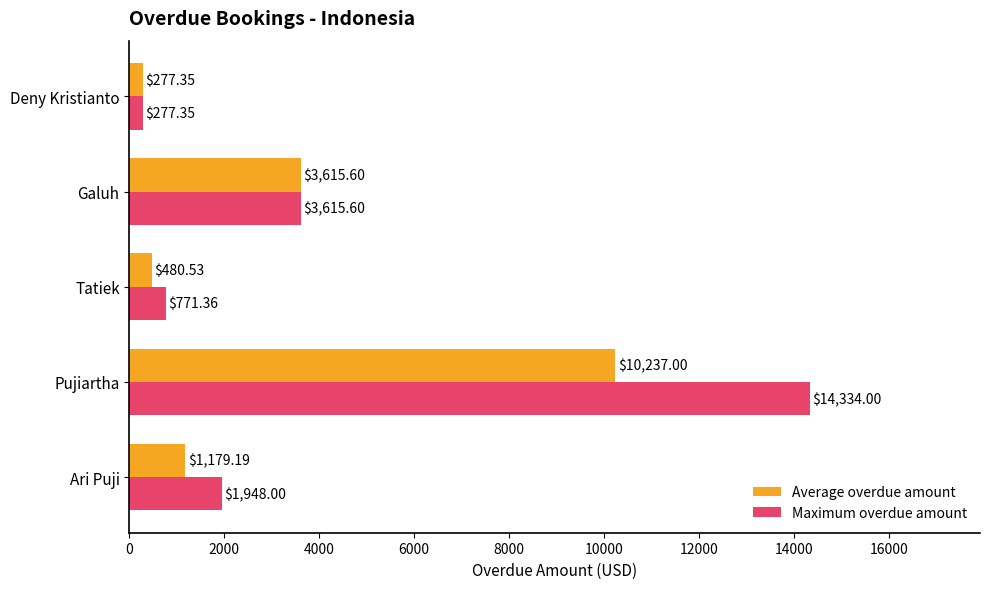

What is the average value of the Average overdue amount series?

3157.9